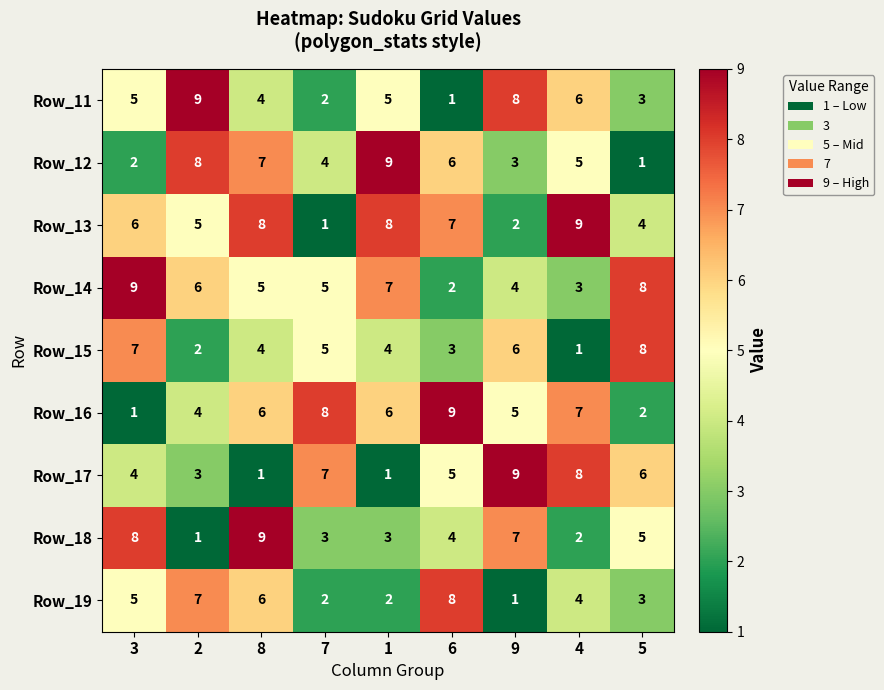

Where is Row_16 nearest to the value 5?

9